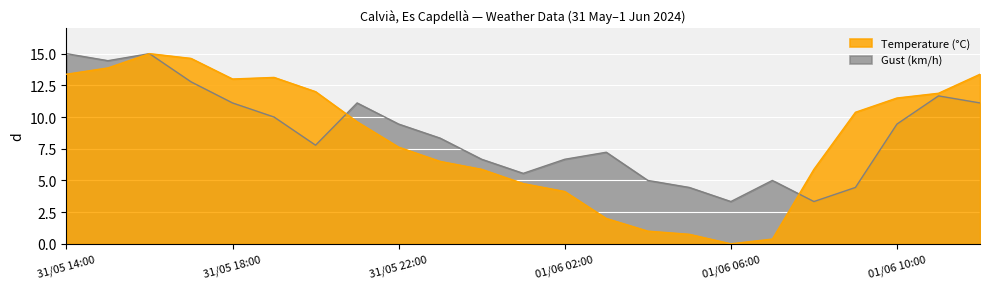

What is the ratio of the value at 01/06 08:00 to the value at 31/05 20:00?

0.5